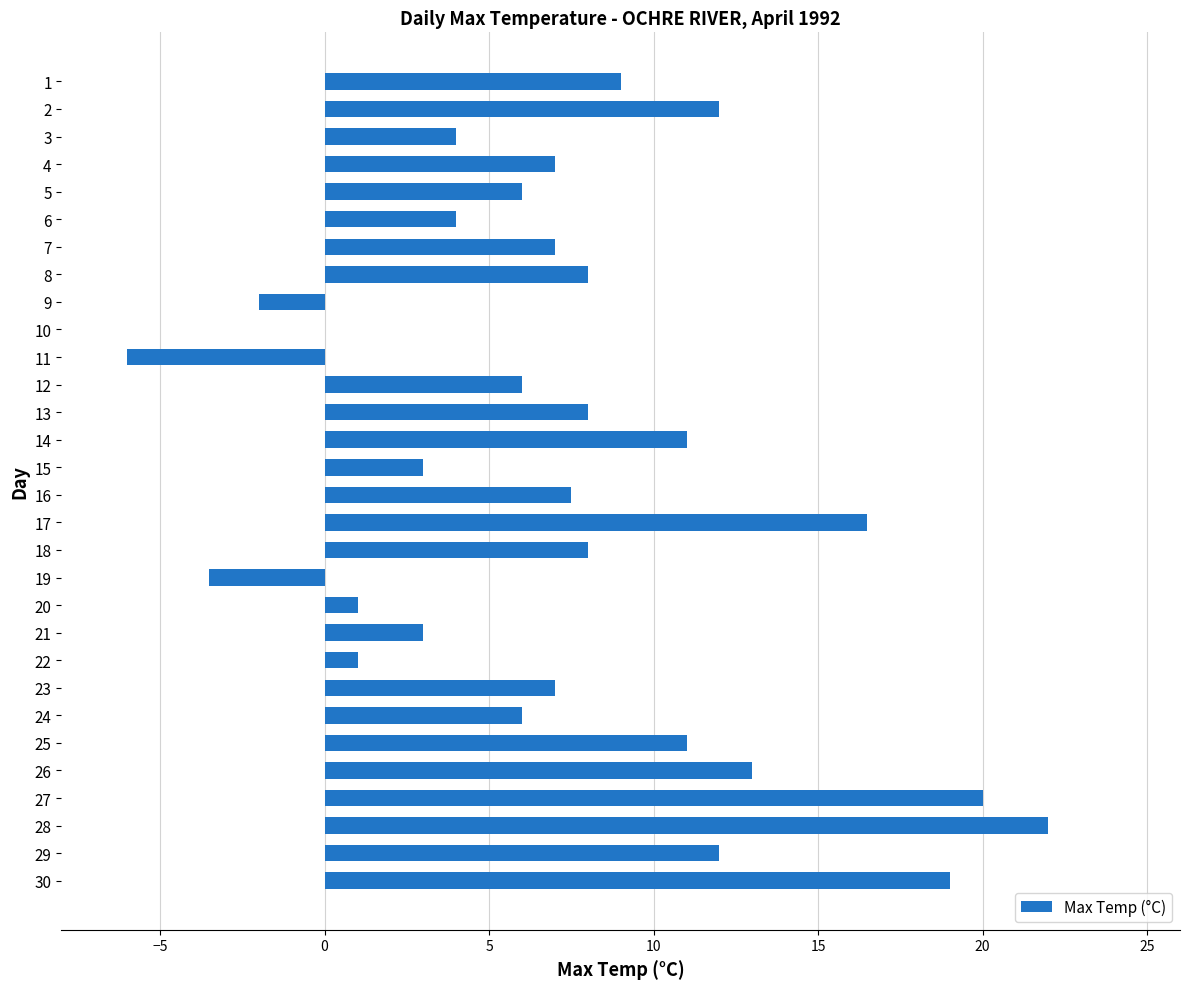

Read the value at 10.

0.0